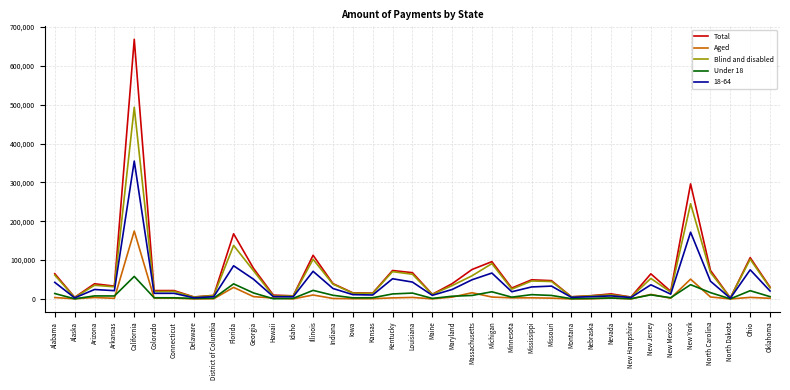

How many lines are shown in the chart?

5